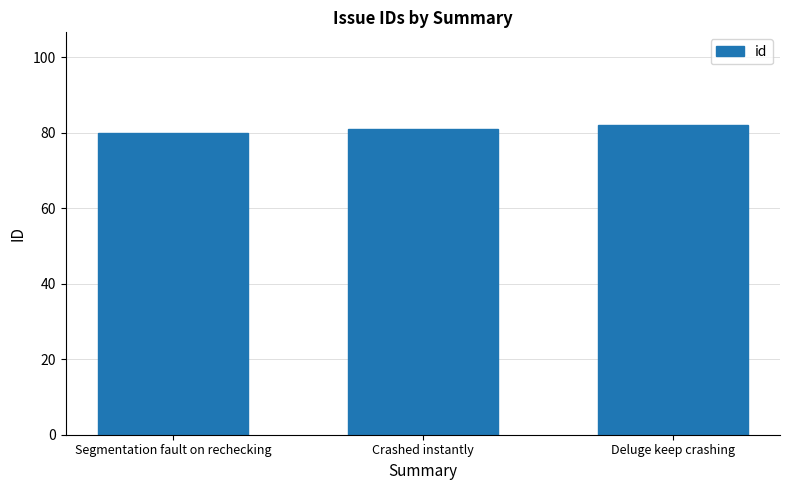

What is the sum of the values at Deluge keep crashing and Crashed instantly?

163